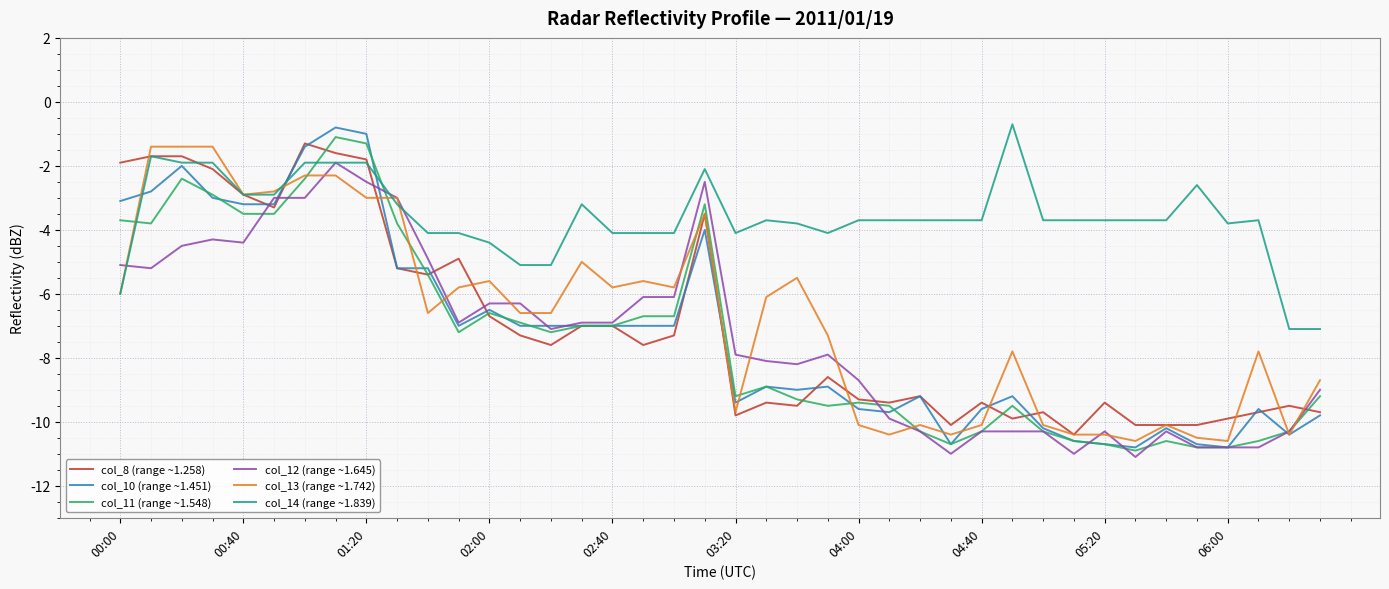

True or false: col_14 (range ~1.839) and col_11 (range ~1.548) intersect in this chart.

True